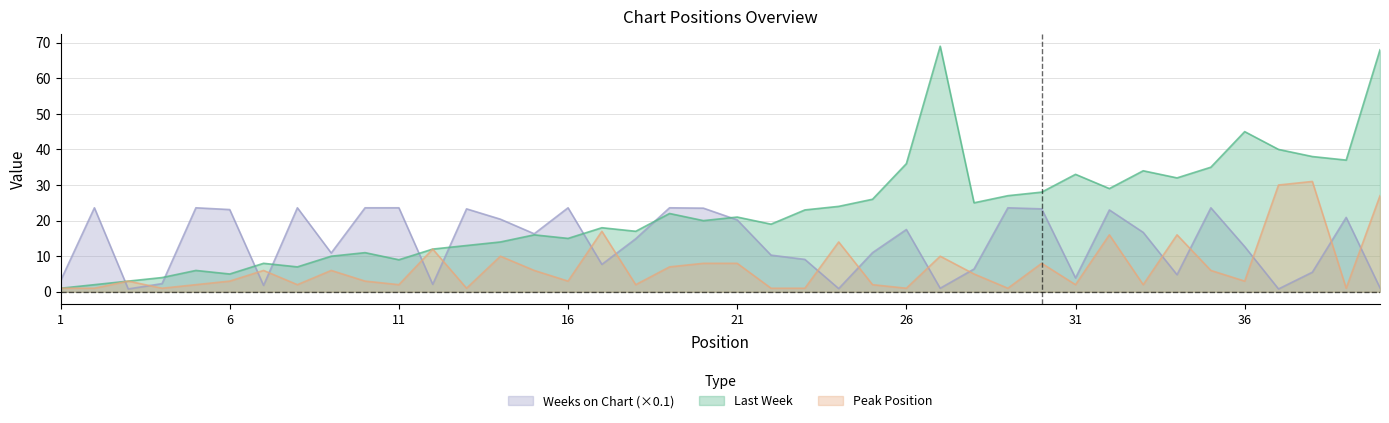

The Peak Position series shows 2.0 at 31. True or false?

True